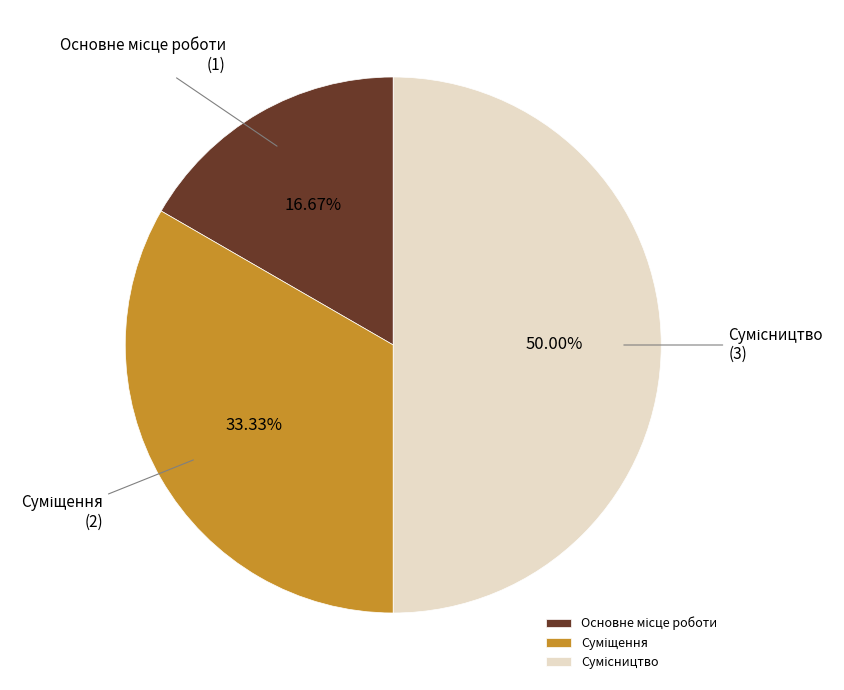

Which category has the biggest portion of the pie?

Сумісництво